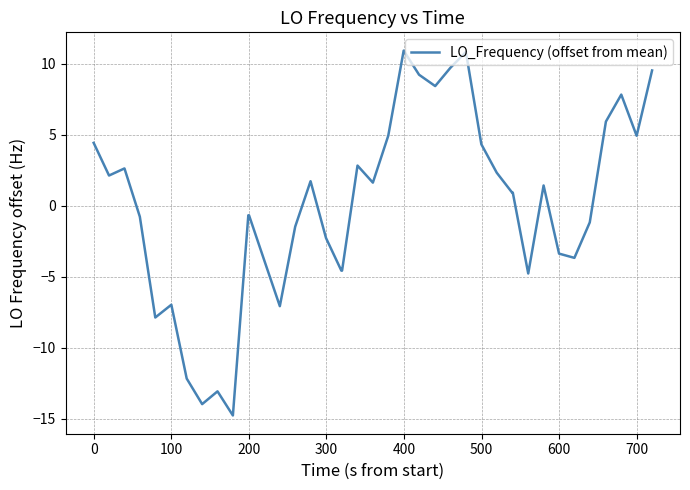

How many lines are shown in the chart?

1